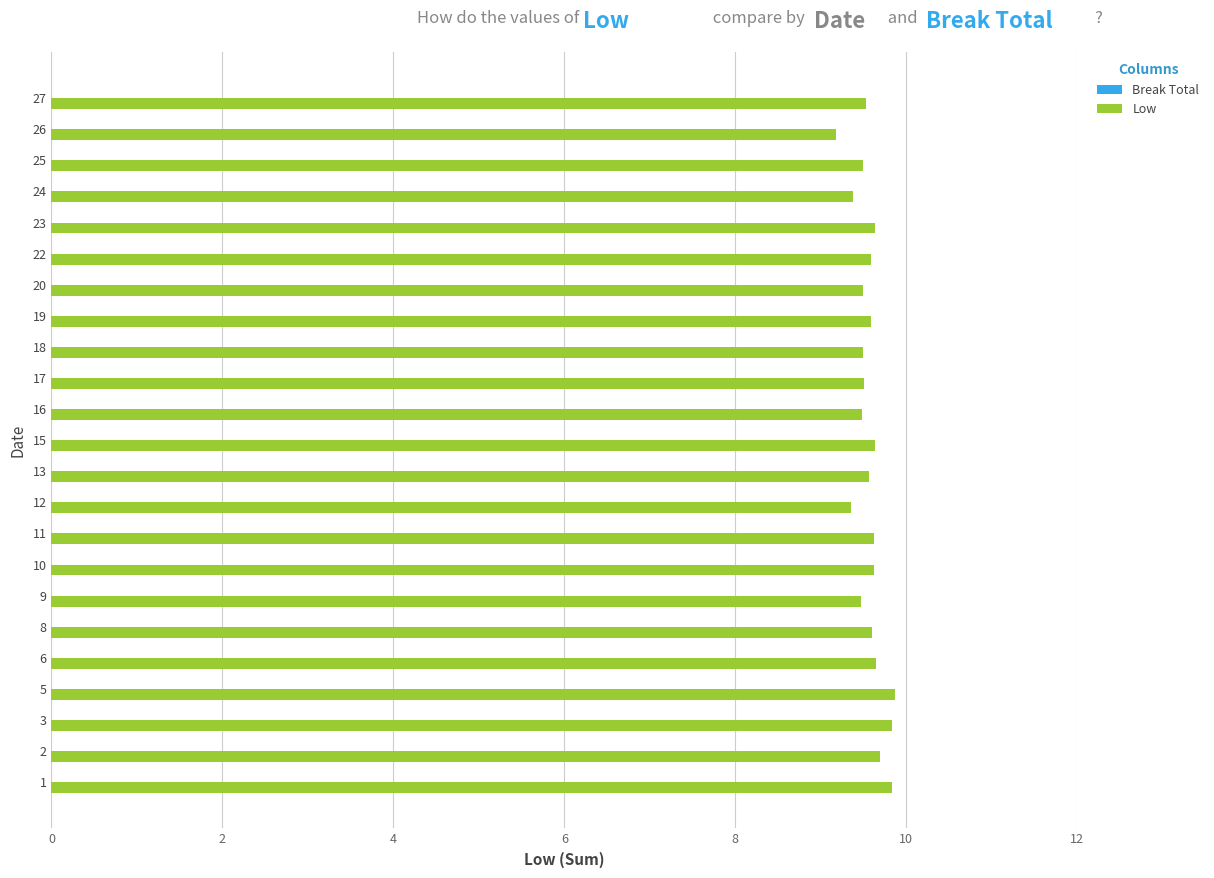

Count the number of categories in the chart.

23